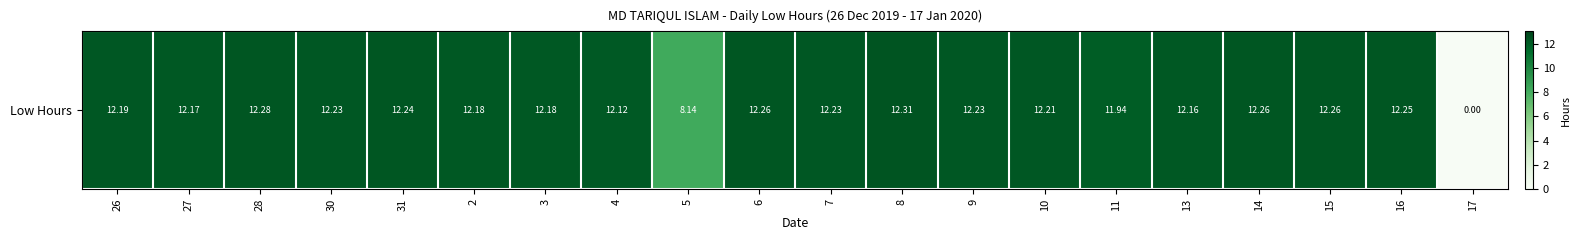

List the labels in order of value, largest first.

8, 28, 6, 14, 15, 16, 31, 30, 7, 9, 10, 26, 2, 3, 27, 13, 4, 11, 5, 17